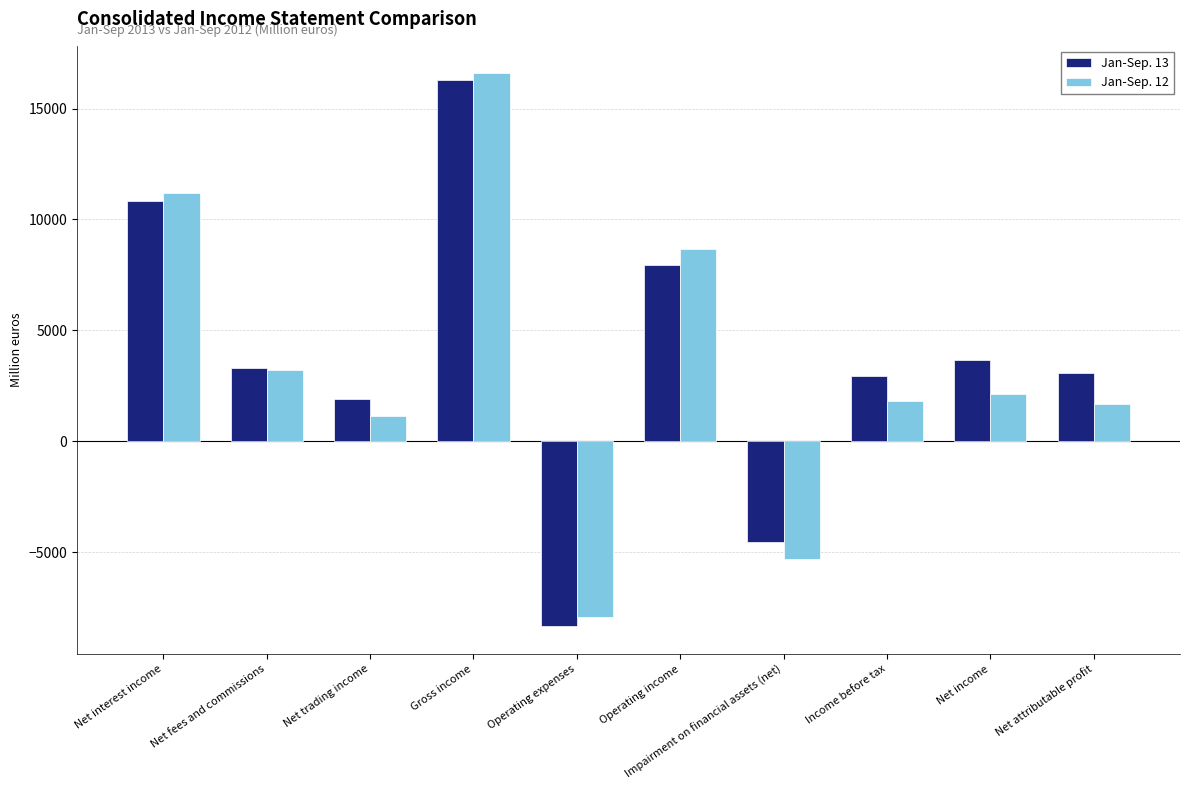

List the series in order of their peak value, highest first.

Jan-Sep. 12, Jan-Sep. 13